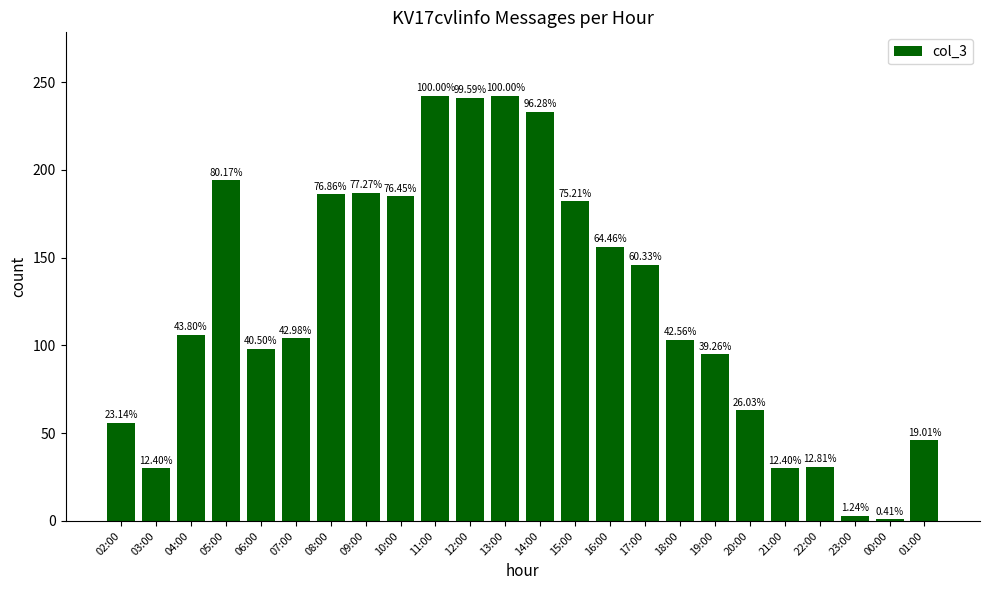

How many bars are there in total?

24